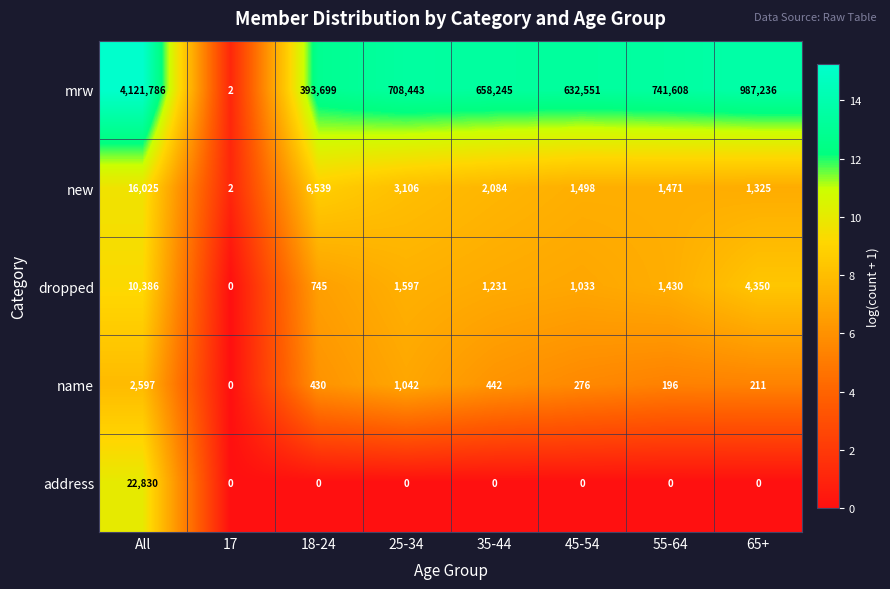

What is the difference between the maximum and minimum values in the mrw series?

4121784